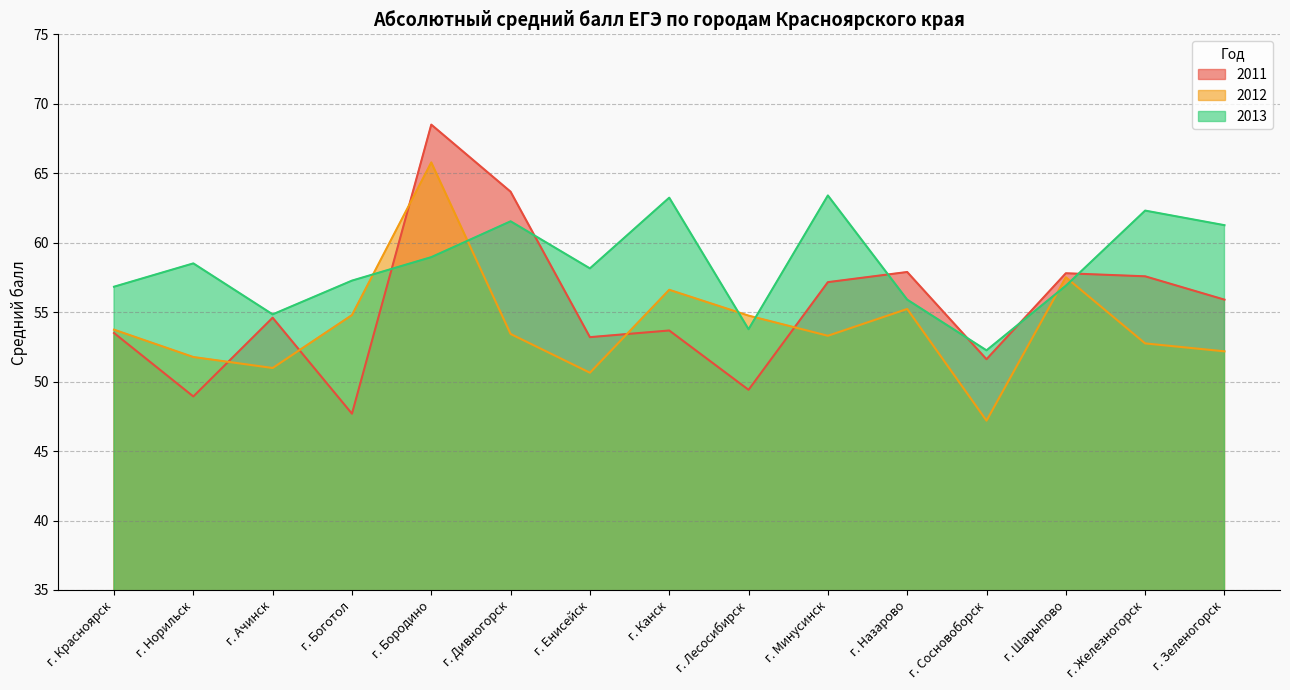

What is the label of the 3rd point from the right?

г. Шарыпово